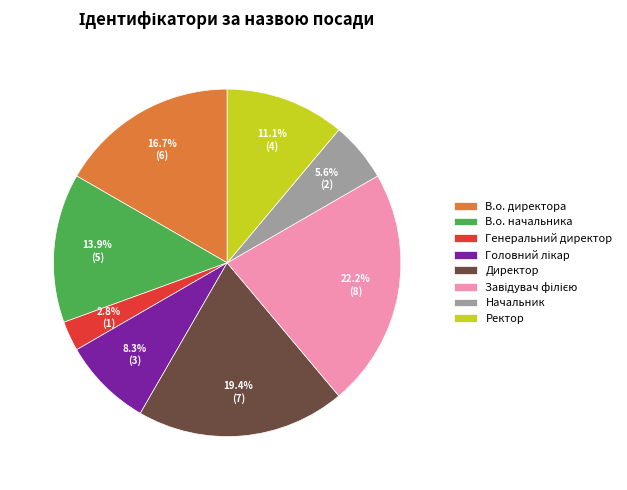

Between Директор and В.о. начальника, which is larger?

Директор